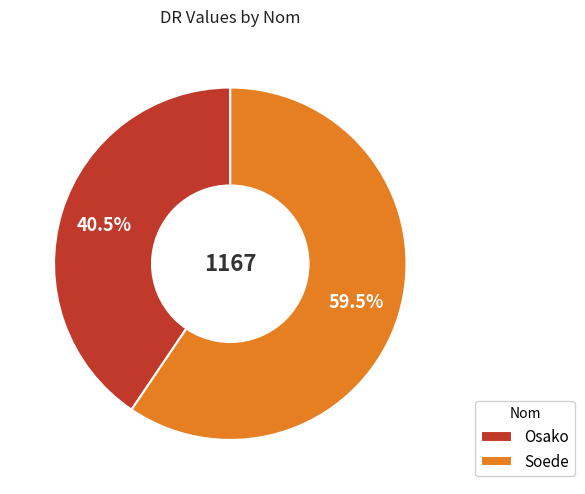

Rank the categories by value from highest to lowest.

Soede, Osako